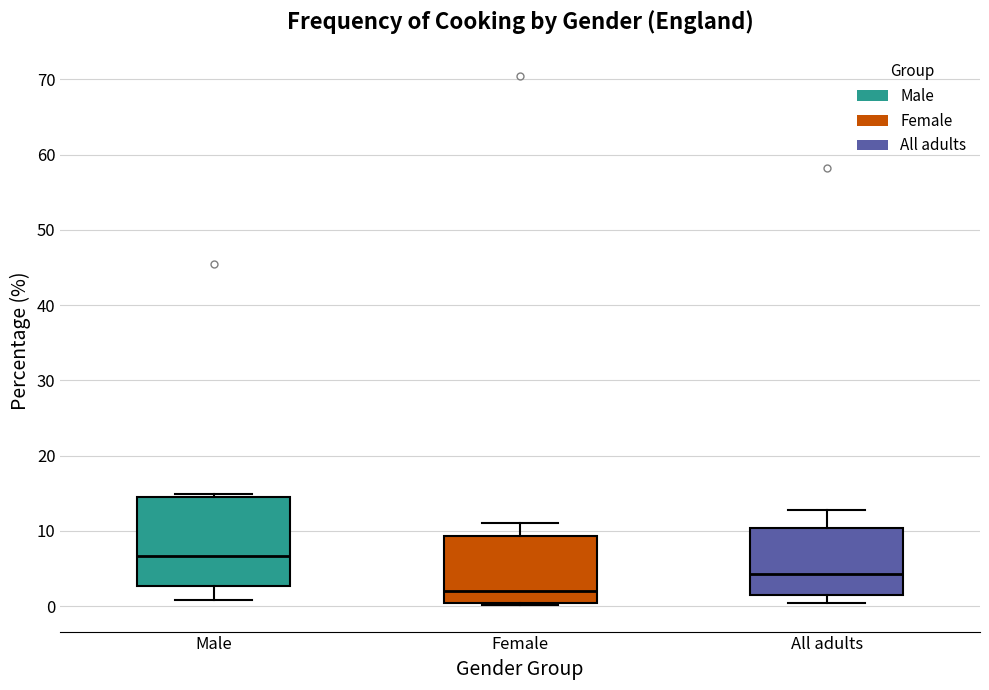

Reading left to right, read every box against the y-axis: the position of its median line, the range the box covers, and the ends of its whiskers. The values are not printed on the chart, so give them approximately, as read against the axis.

Male: median 7, box 3 to 15, whiskers 1 to 15 (just above the box's upper edge)
Female: median 2, box 0 to 9, whiskers 0 to 11
All adults: median 4, box 1 to 10, whiskers 0 to 13